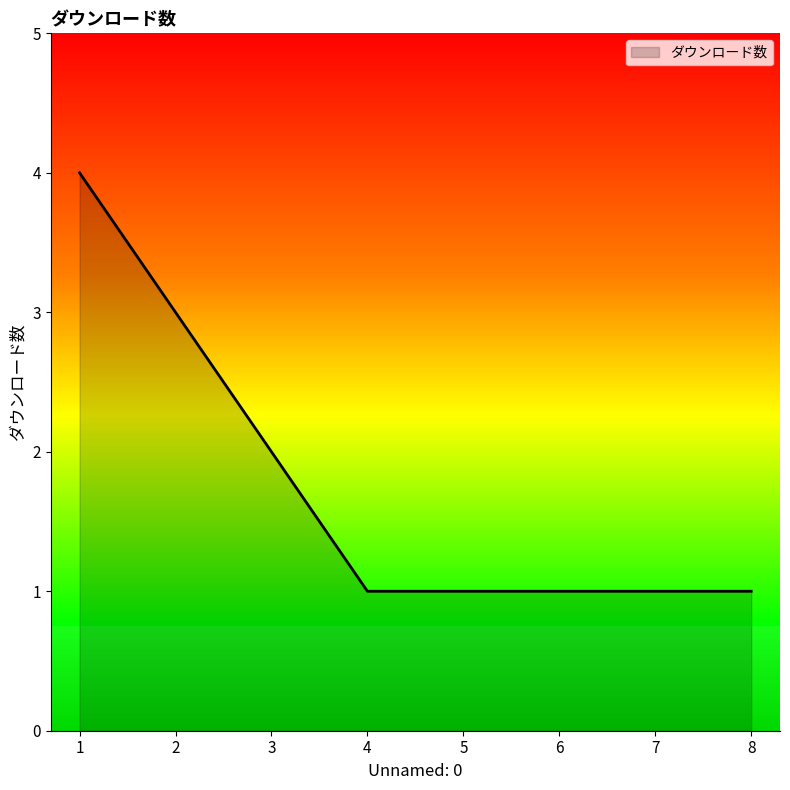

What is the maximum value shown in the chart?

4